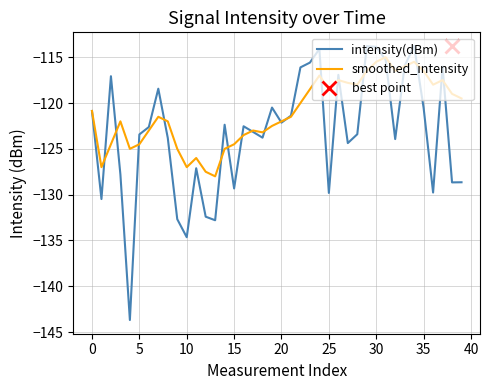

What is the value of the smoothed_intensity point at the 18th from the left?

-123.0